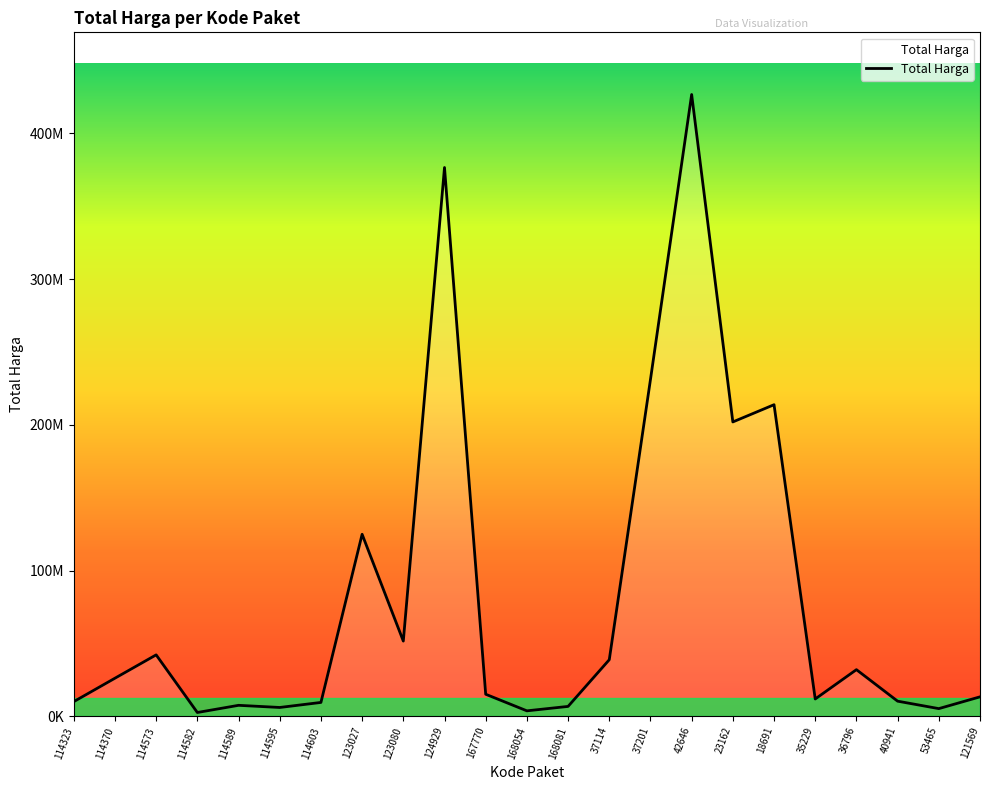

Reading left to right, what are all the values shown in this chart?

114323=10062484	114370=26136000	114573=42149455	114582=2599960	114589=7529200	114595=6052778	114603=9511000	123027=124900000	123080=51612000	124929=376595700	167770=15125000	168054=3746160	168081=6777480	37114=38810000	37201=231100000	42646=426700000	23162=202000000	18691=213825000	35229=11879100	36796=32000000	40941=10374000	53465=5267600	121569=13345000